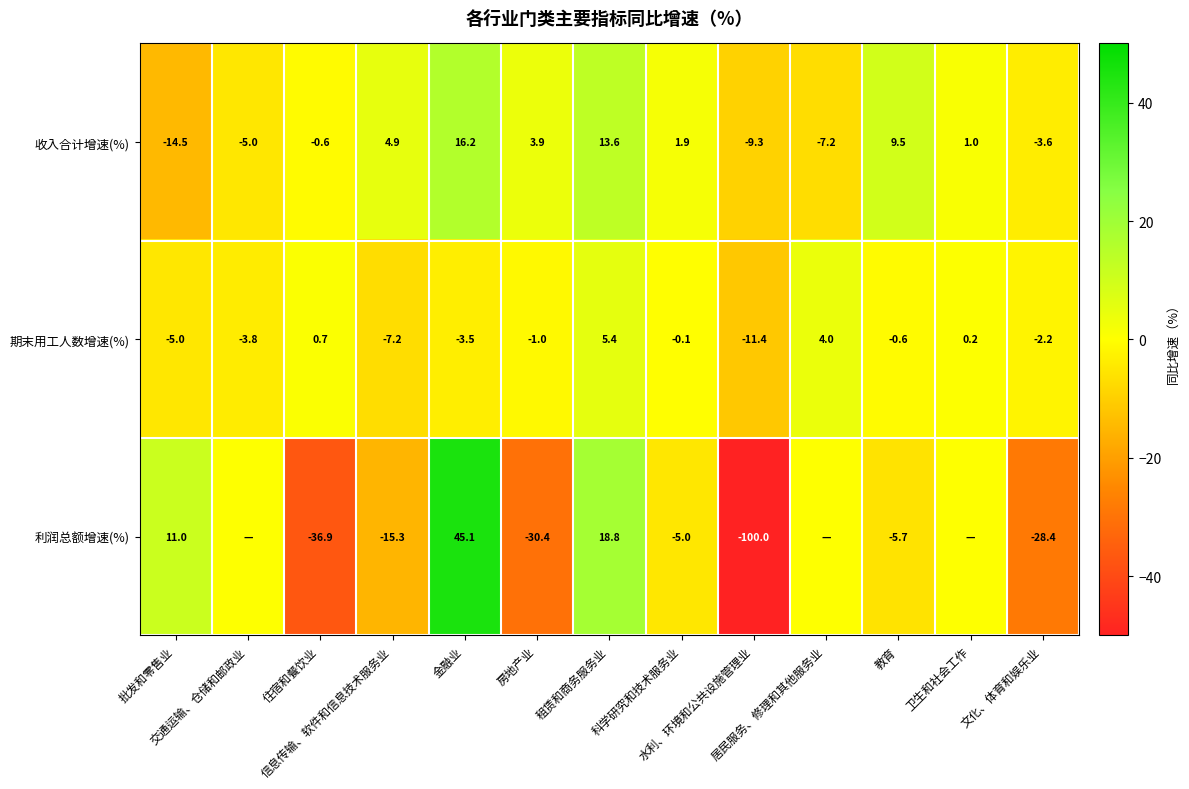

Which has a higher value, 批发和零售业 or 文化、体育和娱乐业?

文化、体育和娱乐业